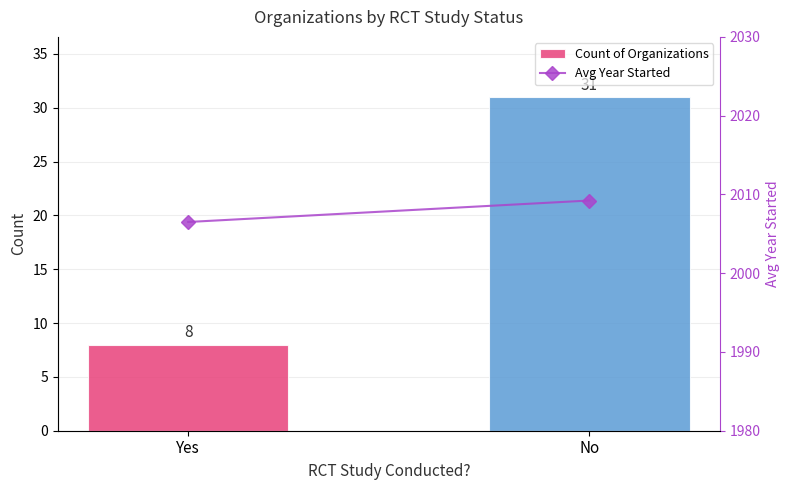

Reading left to right, list all the values displayed in this chart.

Count of Organizations: Yes=8.0	No=31.0
Avg Year Started: Yes=2006.5	No=2009.2